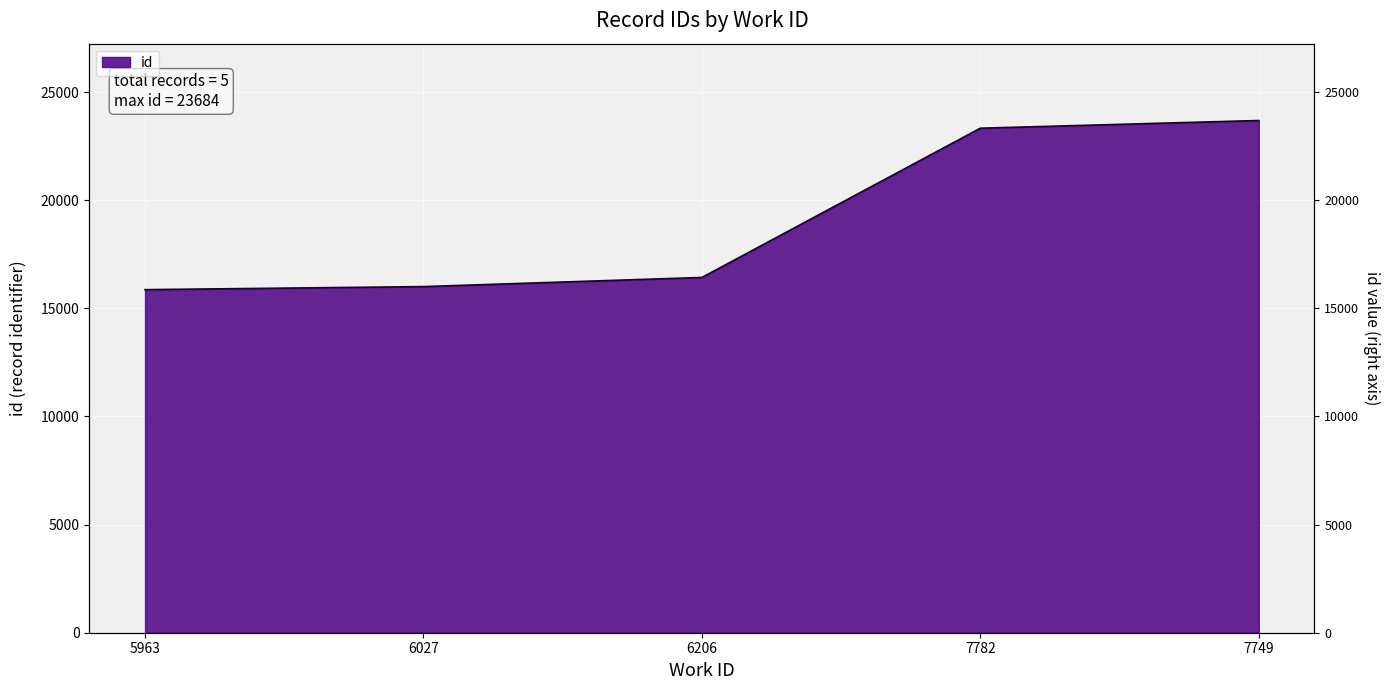

Reading left to right, extract all data points from this chart.

5963=15863	6027=16004	6206=16427	7782=23328	7749=23684